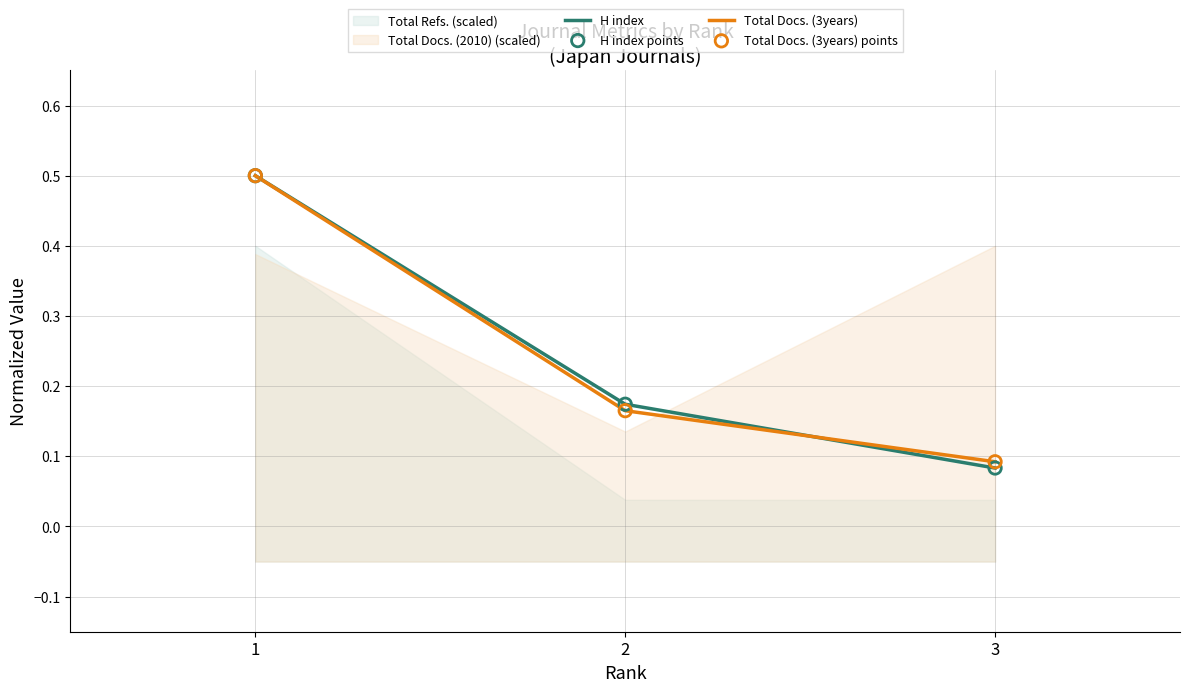

At which category is the sum across all series the highest?

1